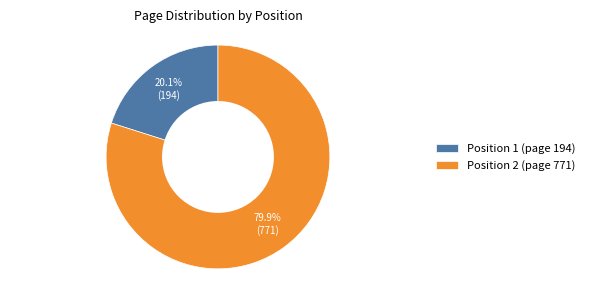

True or false: Position 2 (page 771) accounts for 80% of the total.

True